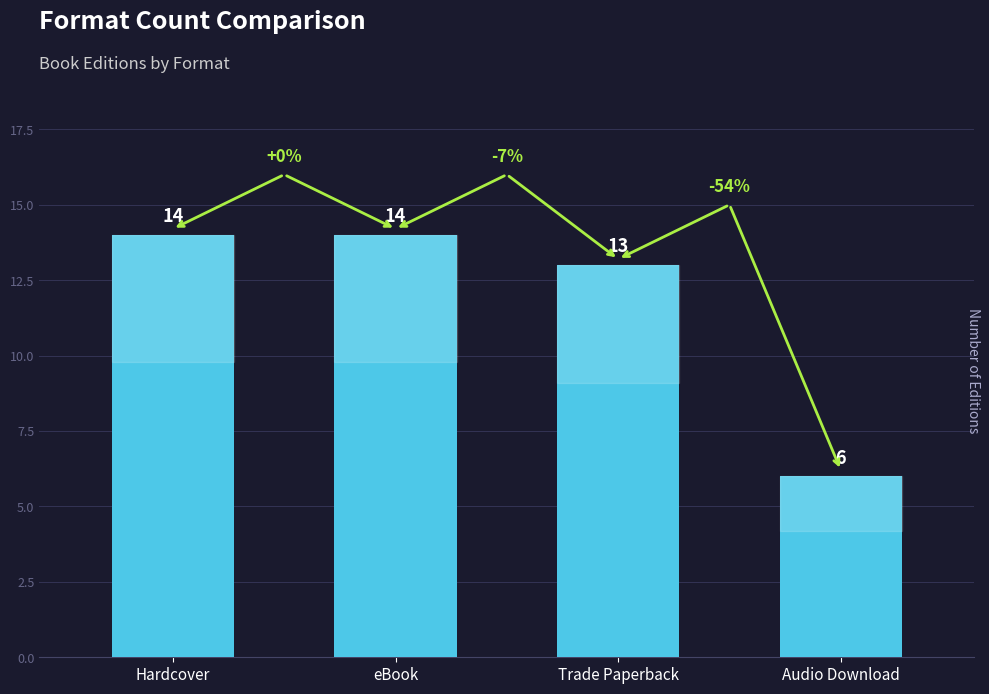

Between Hardcover and Audio Download, which is larger?

Hardcover